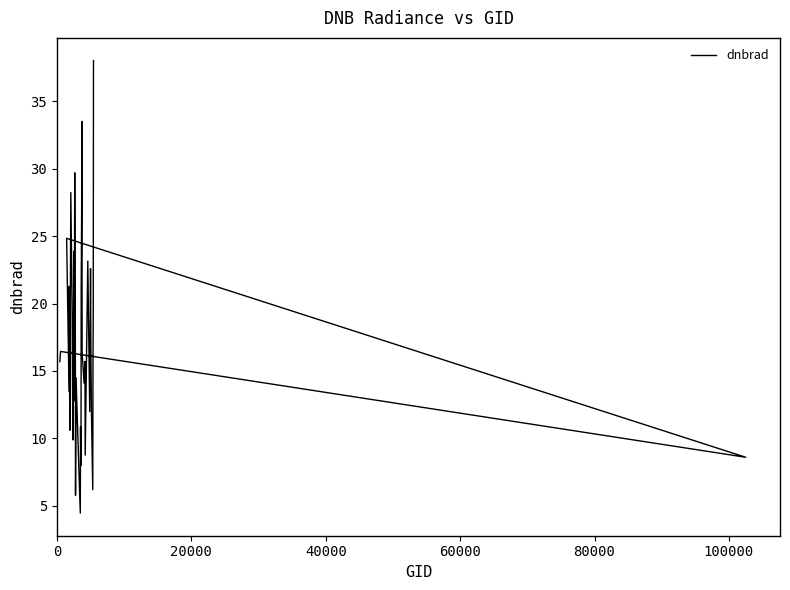

What is the minimum value shown in the chart?

4.5